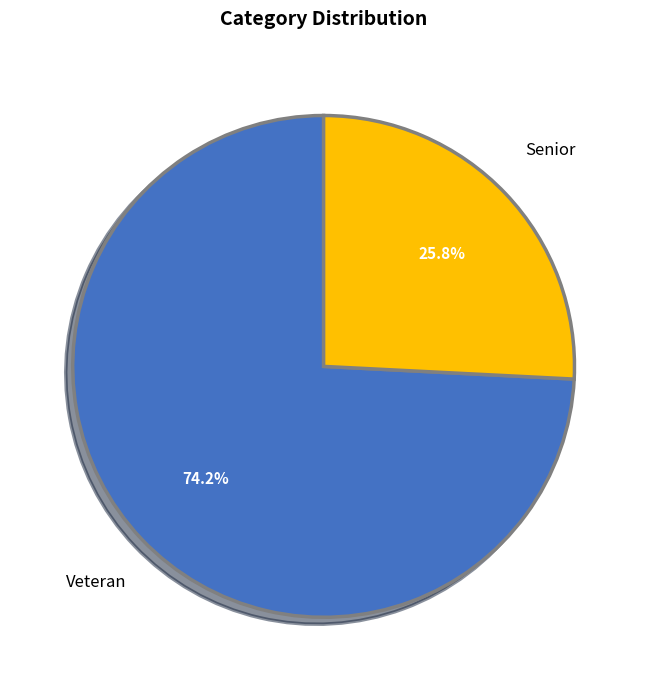

Is there any slice that represents more than half of the pie?

Yes